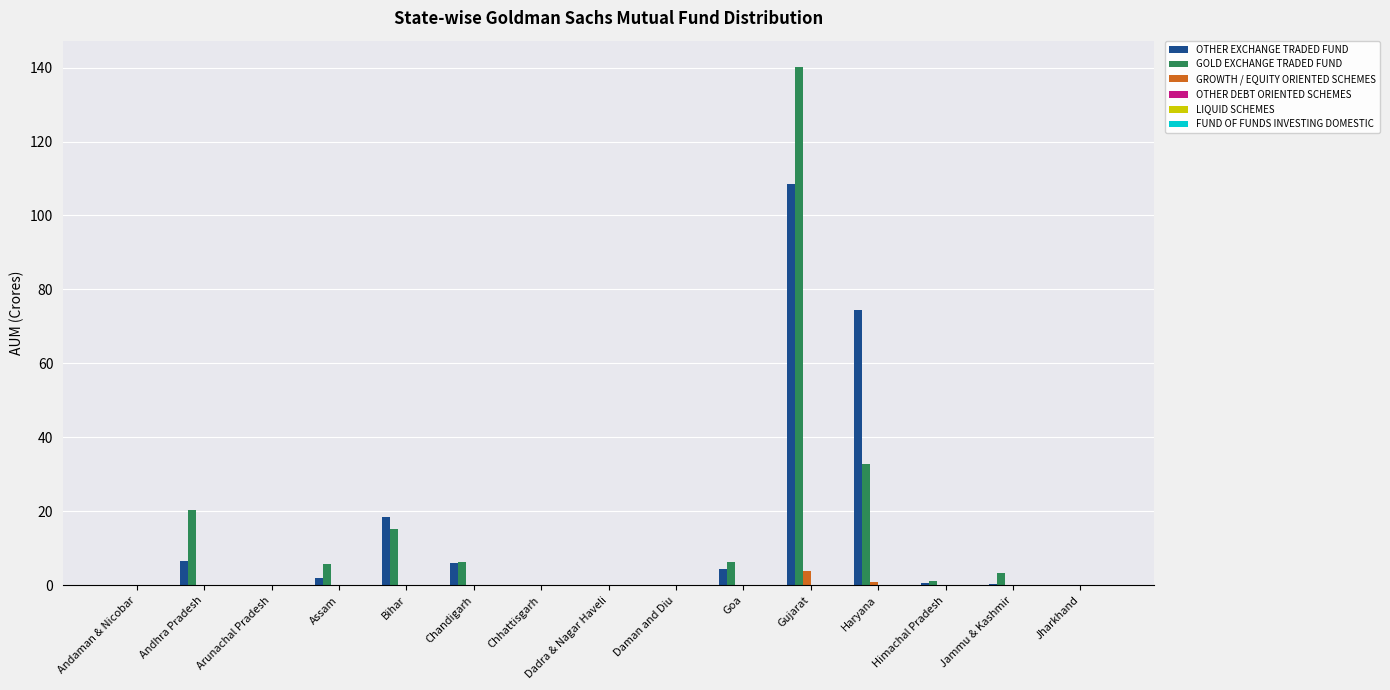

What is the maximum value for GOLD EXCHANGE TRADED FUND?

140.3